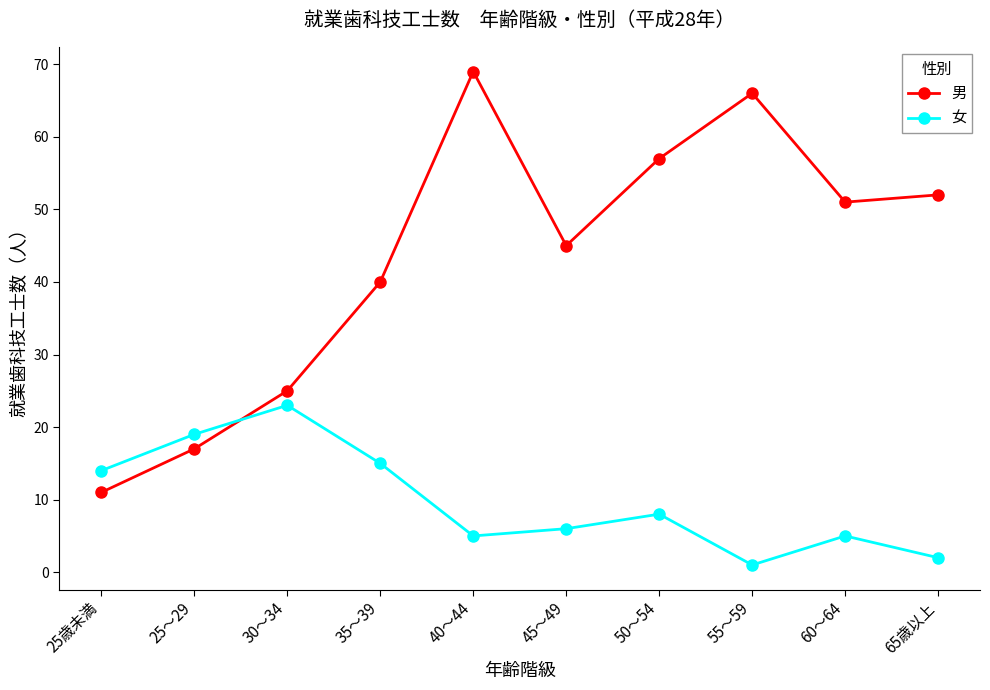

What is the total value across all series at 35～39?

55